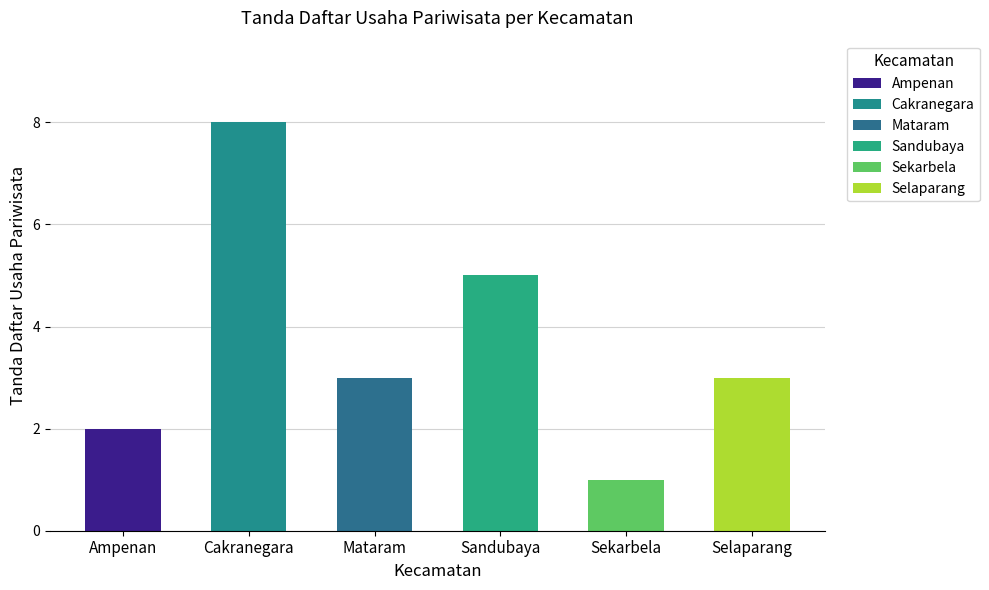

What is the difference between the maximum and second lowest values?

6